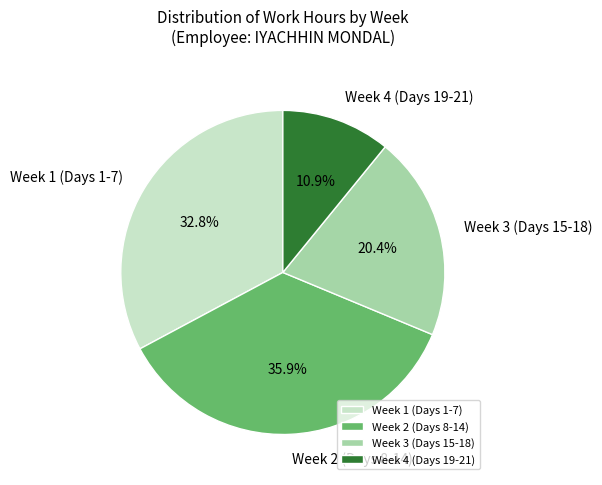

What portion of the pie excludes Week 4 (Days 19-21)?

89.1%